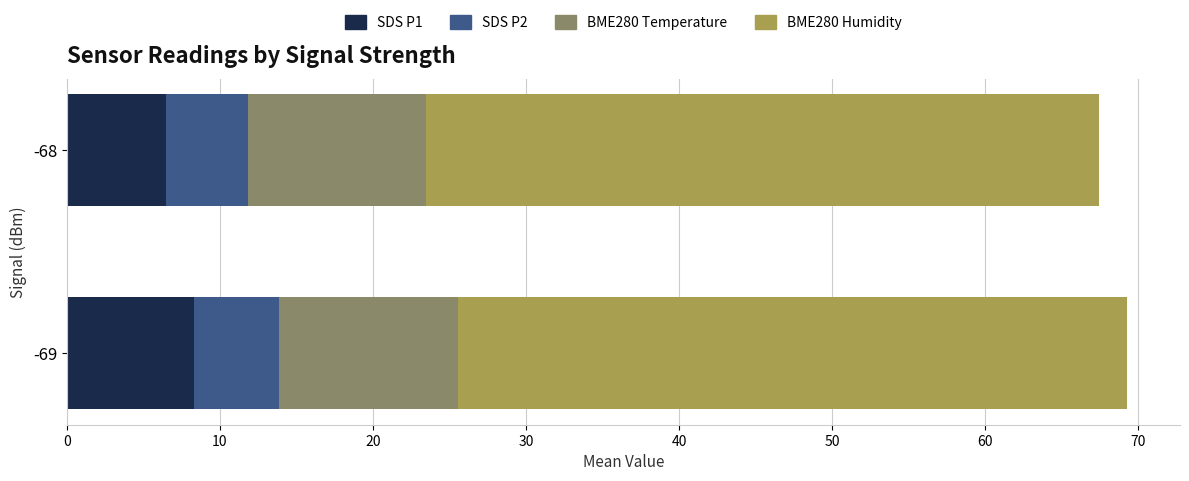

What is the total value across all series at -69?

69.3